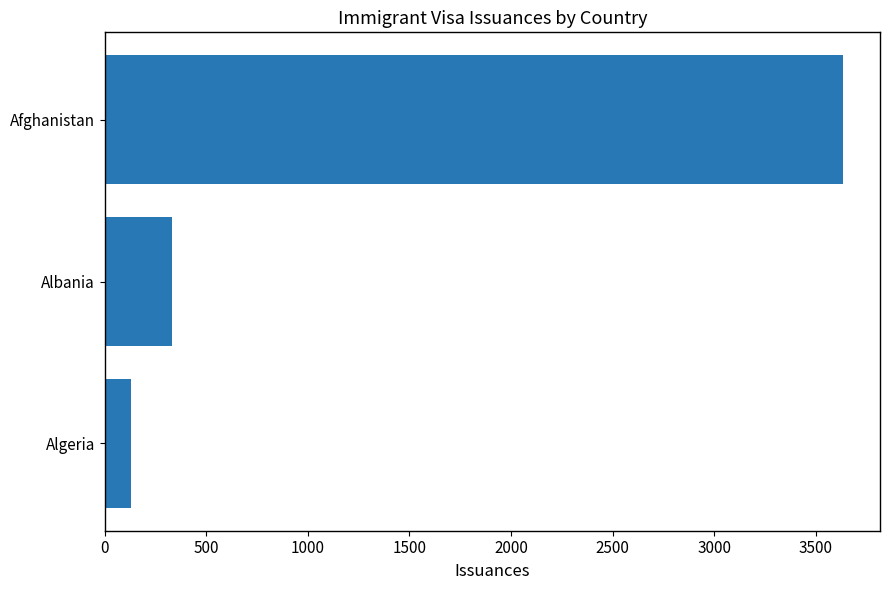

Reading bottom to top, what are all the values shown in this chart?

130	333	3634